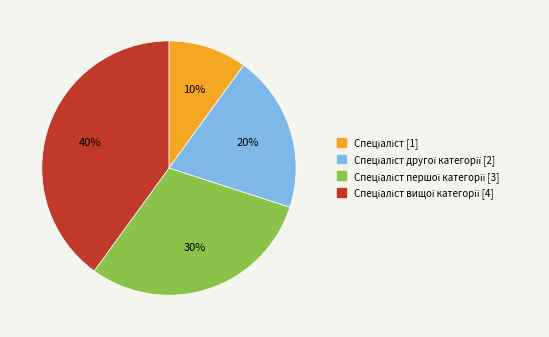

Is there any slice that represents more than half of the pie?

No